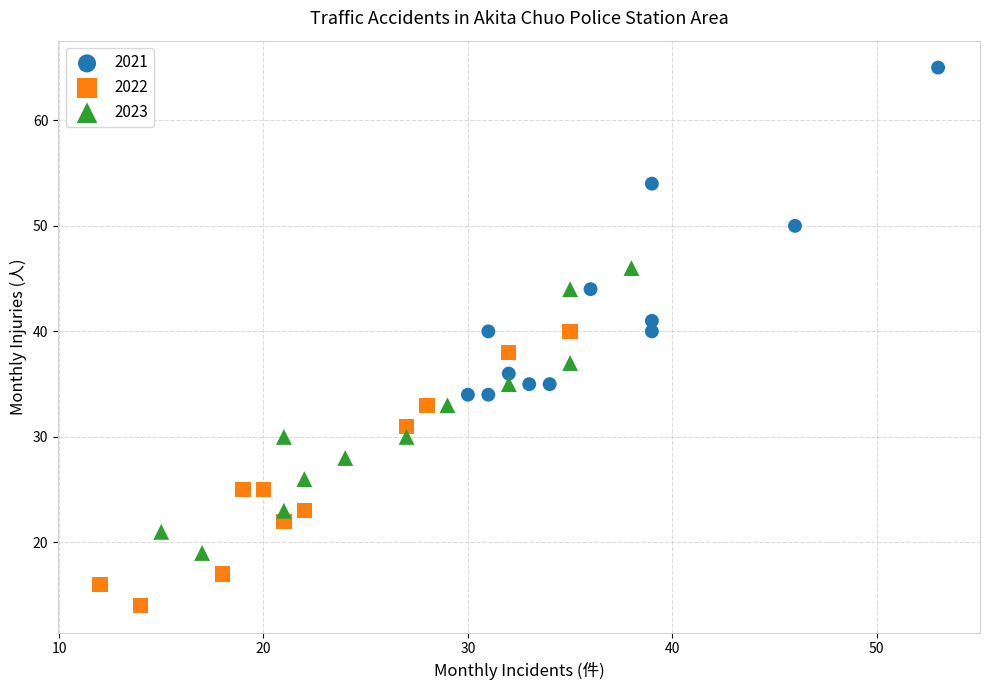

What are all the series names shown in the legend?

2021, 2022, 2023